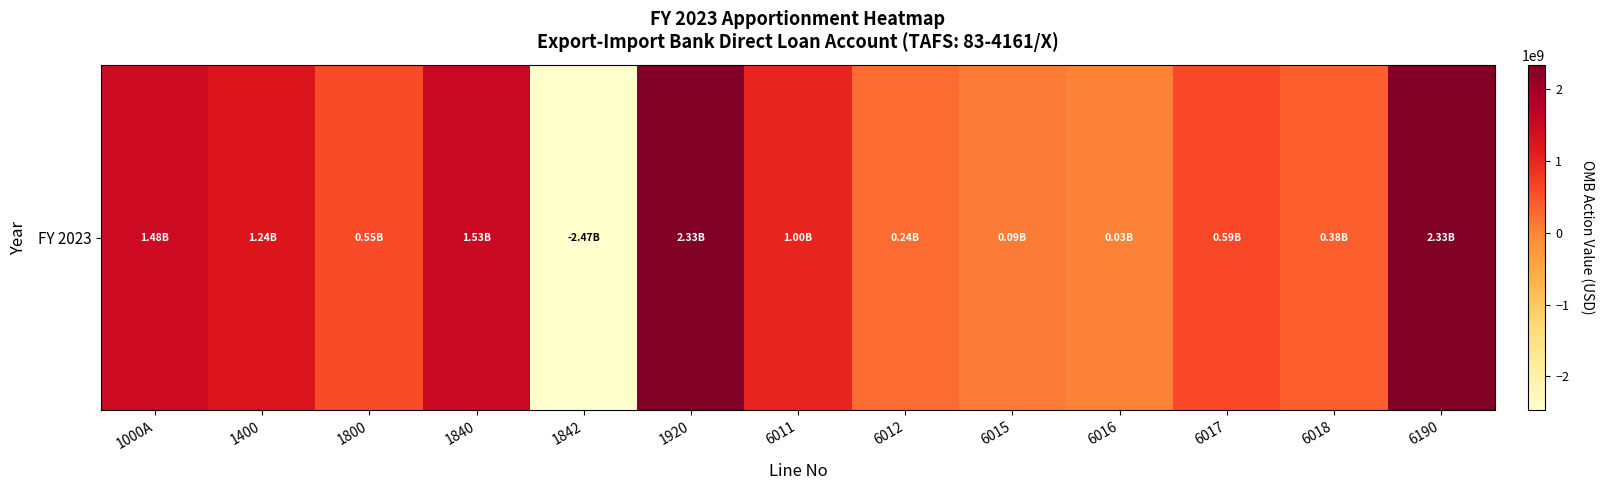

Rank the categories by value from lowest to highest.

1842, 6016, 6015, 6012, 6018, 1800, 6017, 6011, 1400, 1000A, 1840, 1920, 6190